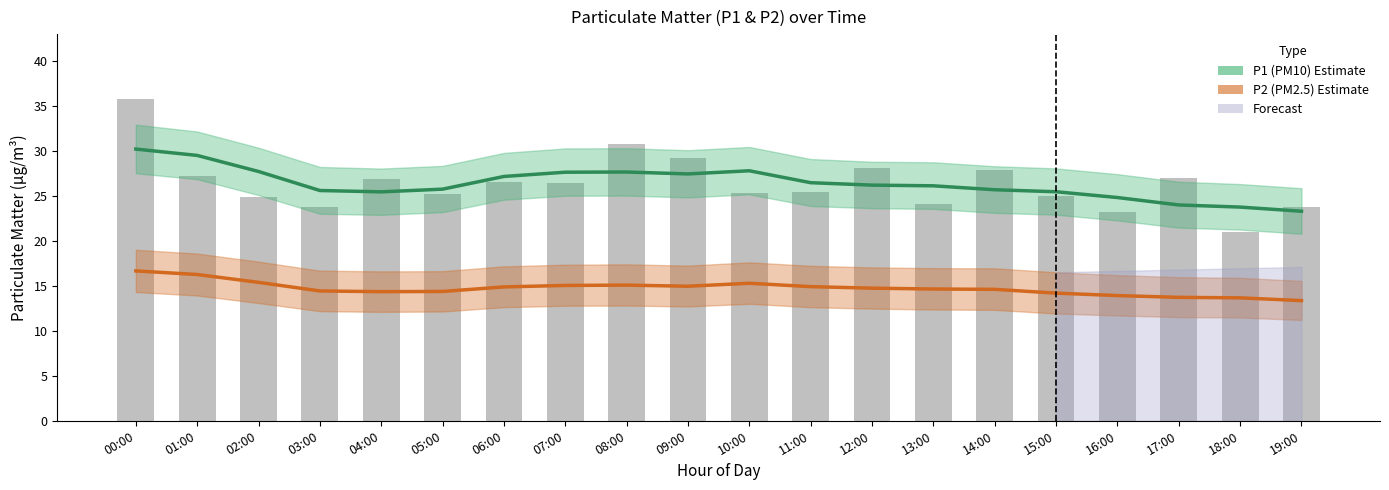

What is the smallest value displayed?

13.4